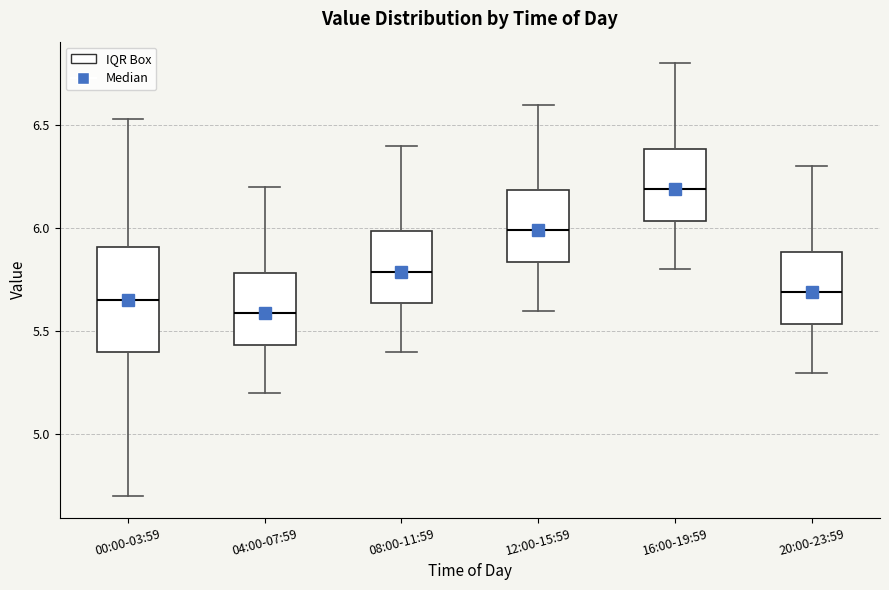

Where does the median line of the box for 04:00-07:59 sit on the y-axis? The values are not printed on the chart, so give them approximately, as read against the axis.

5.60